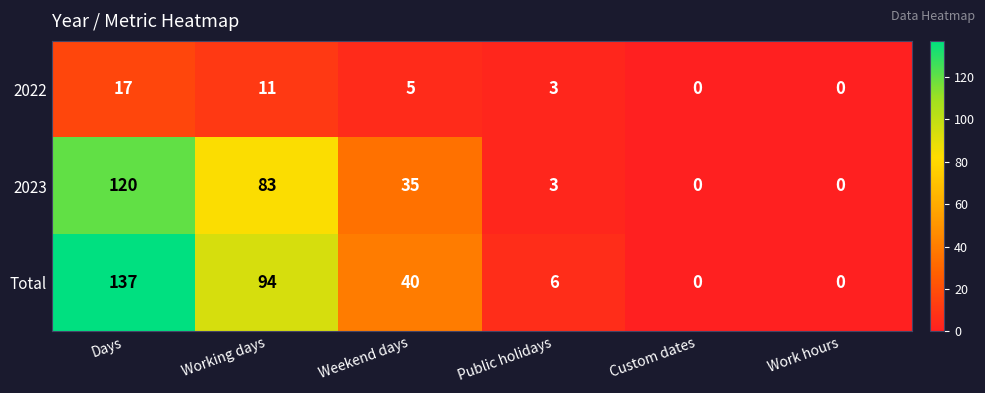

How many data points in 2023 are less than 35?

3